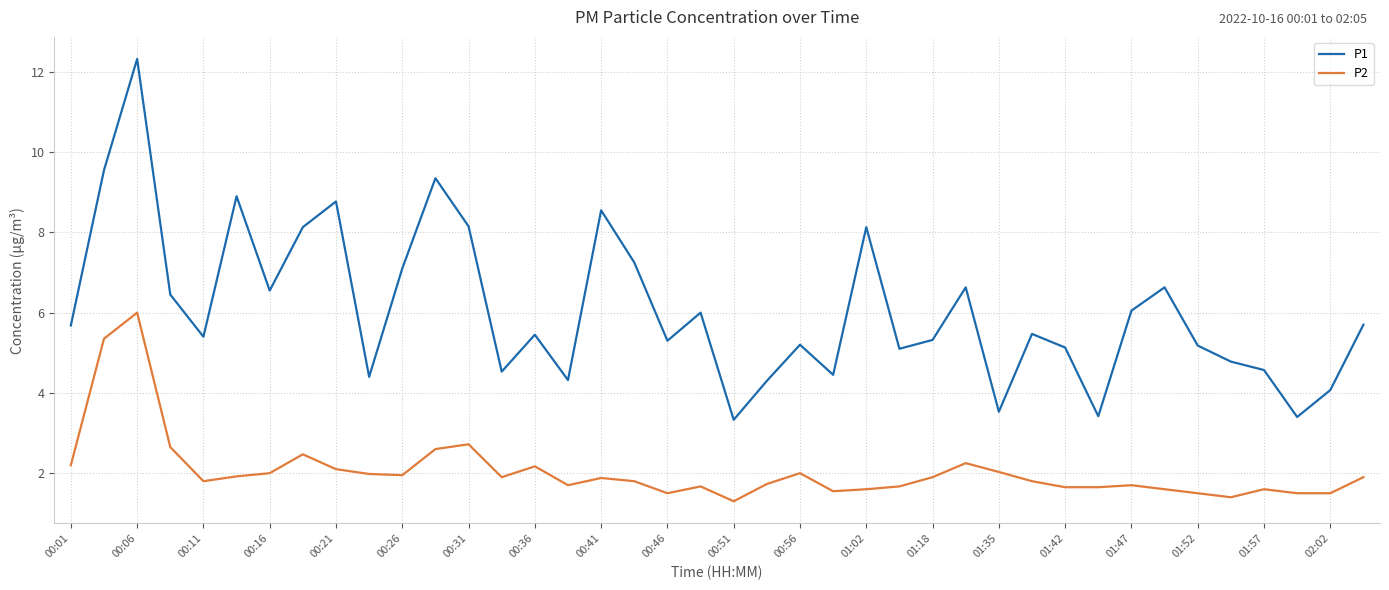

What is the greatest value displayed?

12.3